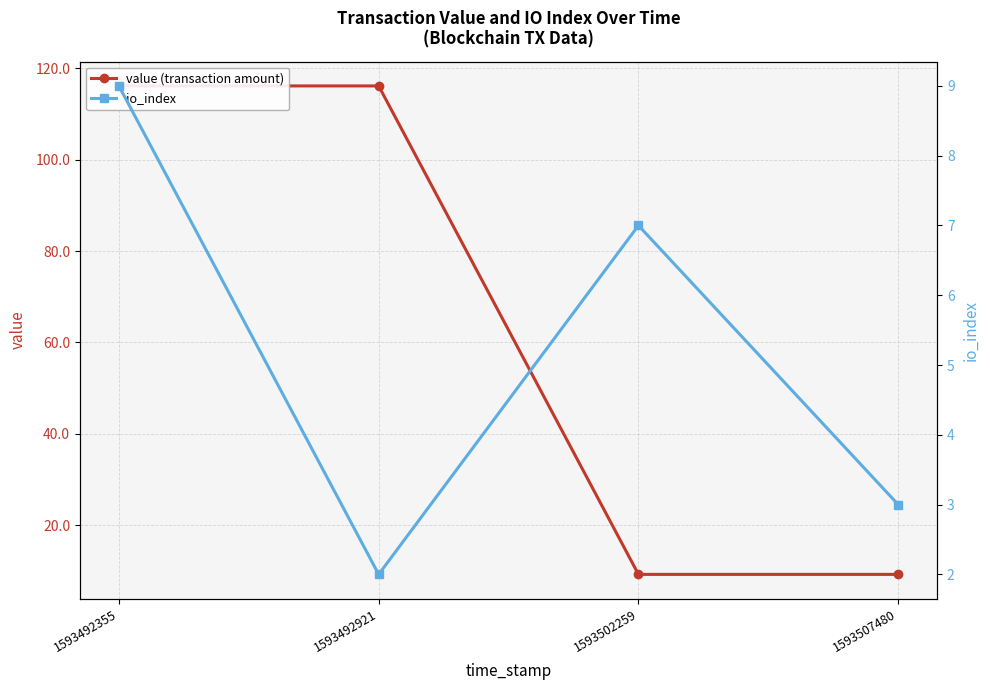

Which series has the widest spread of values?

value (transaction amount)